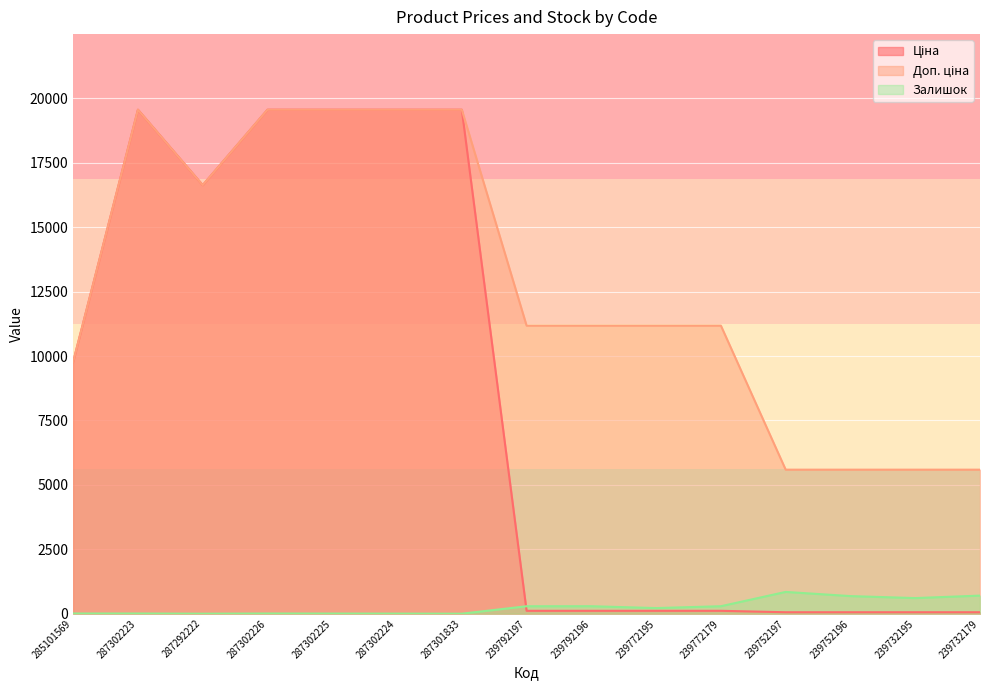

What is the label of the 5th point from the left?

287302225